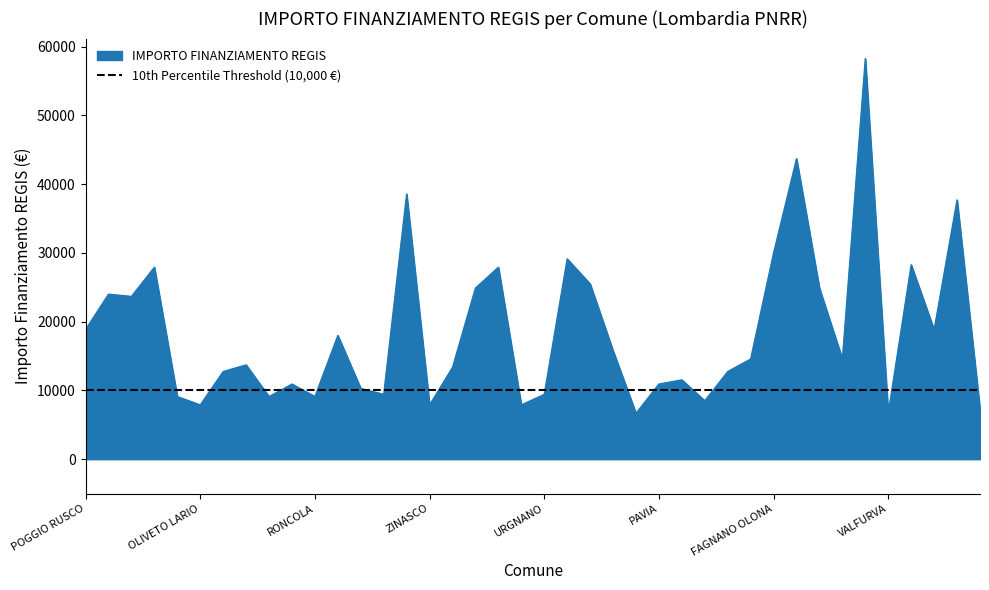

What is the label of the 37th point from the right?

MONTEGRINO VALTRAVAGLIA